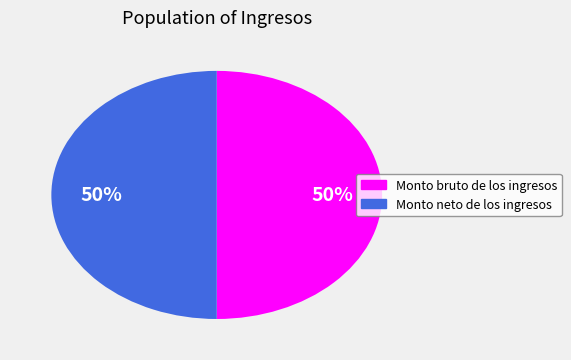

To the nearest percent, what is the average slice percentage?

50%